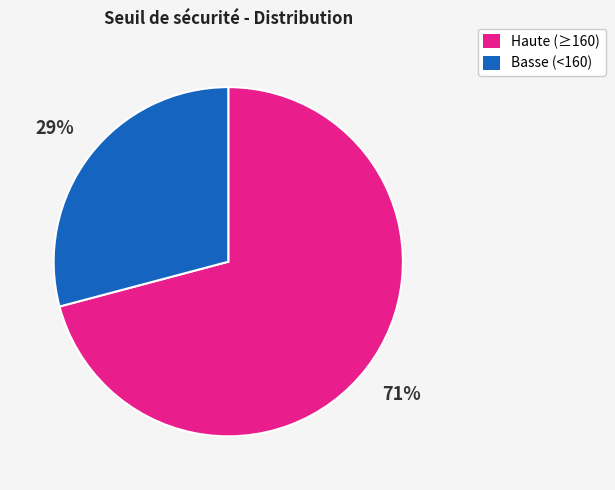

Count the number of slices in the pie.

2